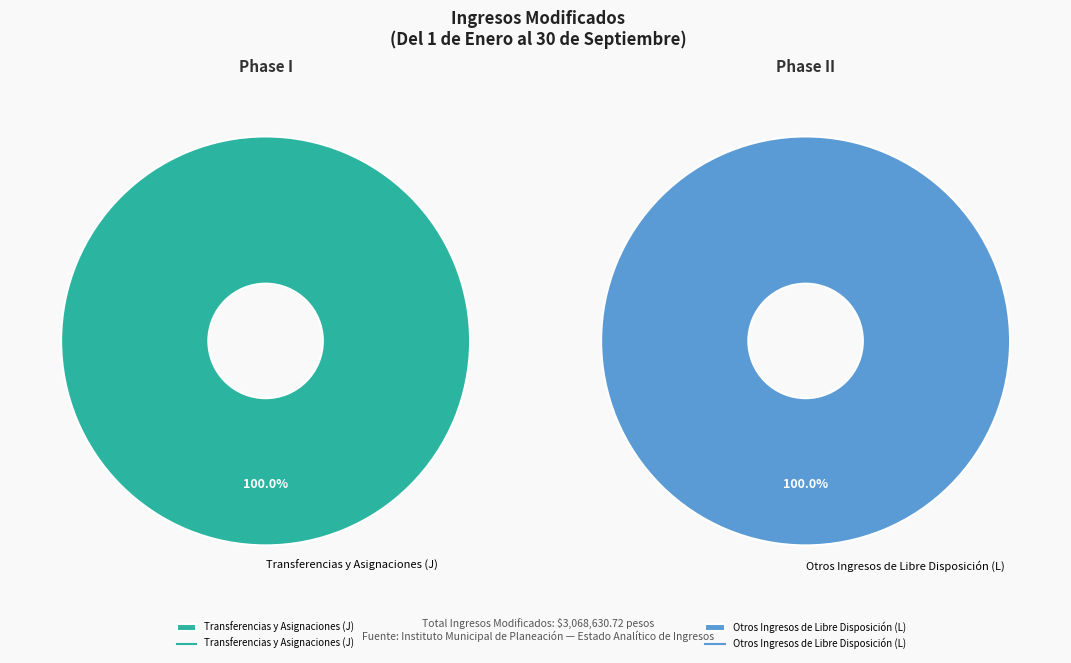

What is the change in value from Transferencias y Asignaciones (J) to Otros Ingresos de Libre Disposición (L)?

-1715630.5